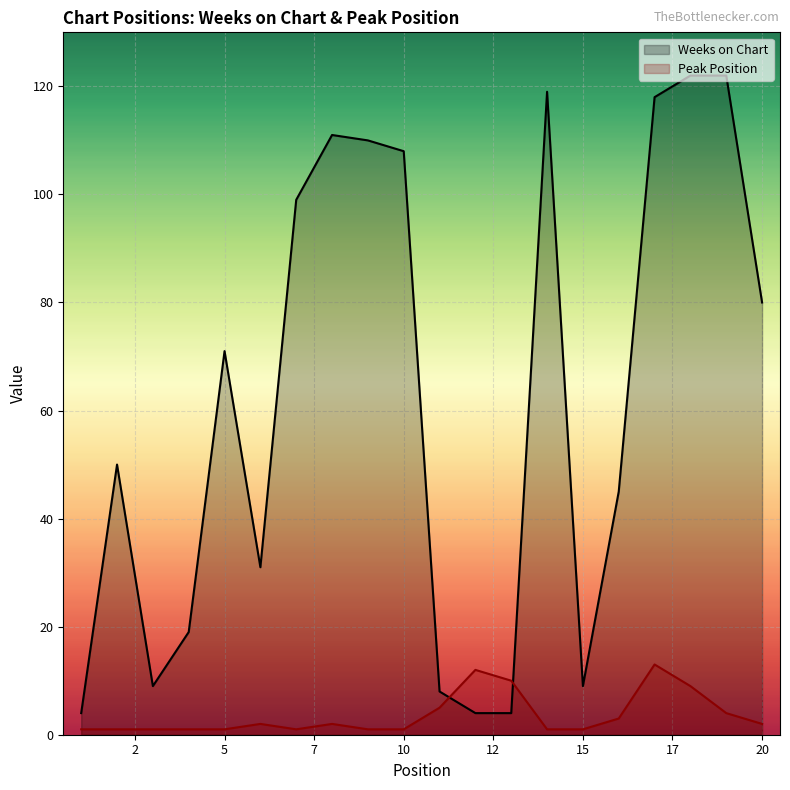

Which series ends up on top after the final intersection of Peak Position and Weeks on Chart?

Weeks on Chart